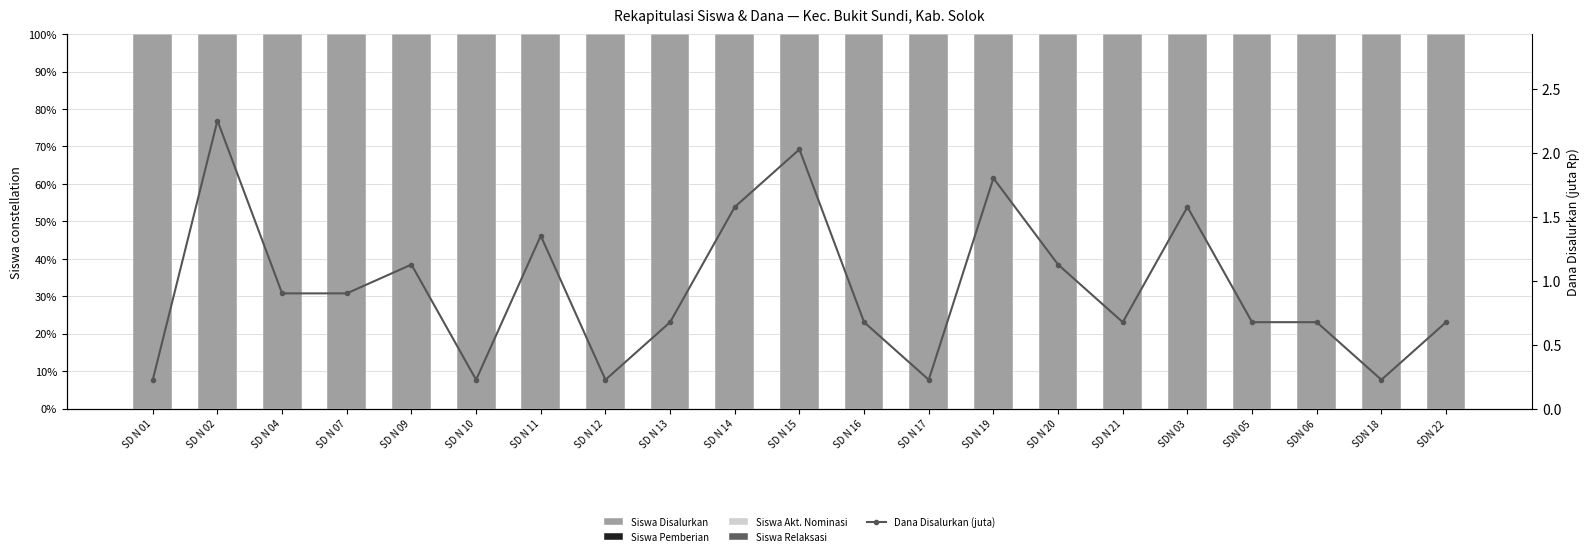

List the series in order of their peak value, lowest first.

Siswa Akt. Nominasi, Siswa Relaksasi, Dana Disalurkan (juta), Siswa Disalurkan, Siswa Pemberian